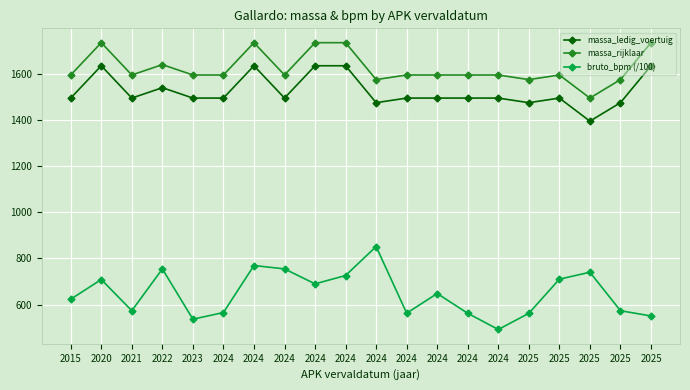

How many lines are shown in the chart?

3